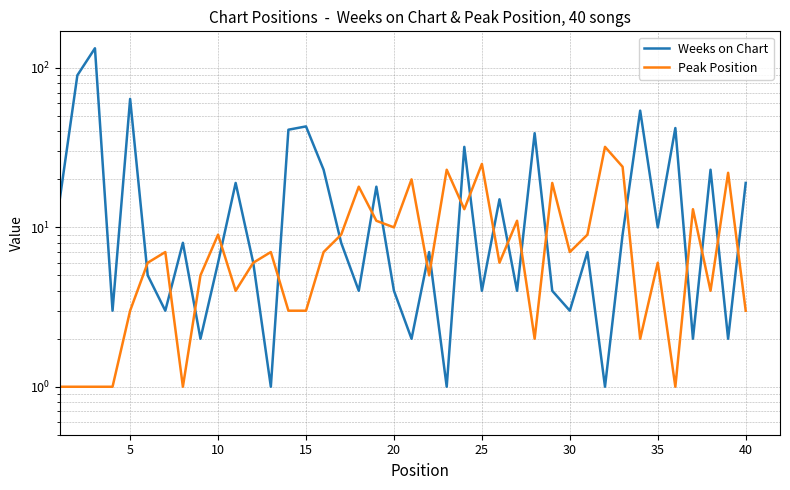

What is the average value of the Peak Position series?

9